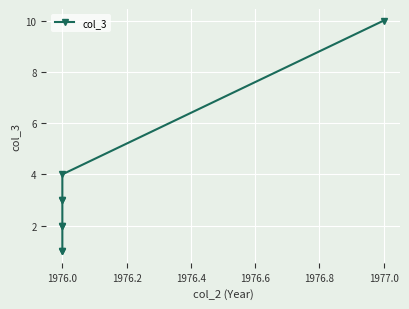

What is the sum of all values?

26